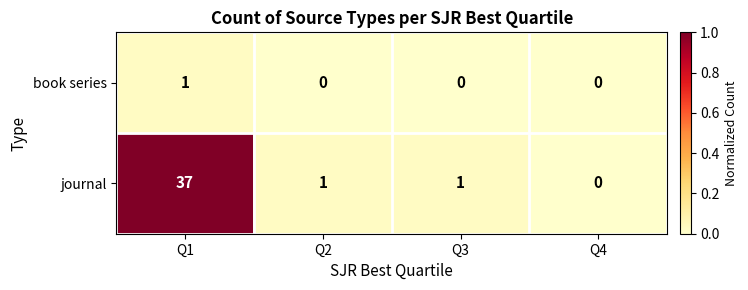

The book series series shows 0 at Q2. True or false?

True